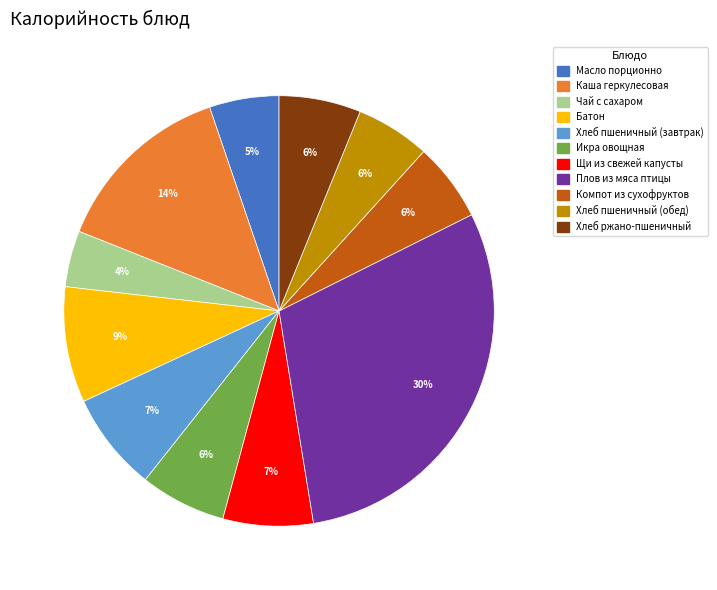

Is the sum of Хлеб пшеничный (обед) and Хлеб ржано-пшеничный greater than half?

No